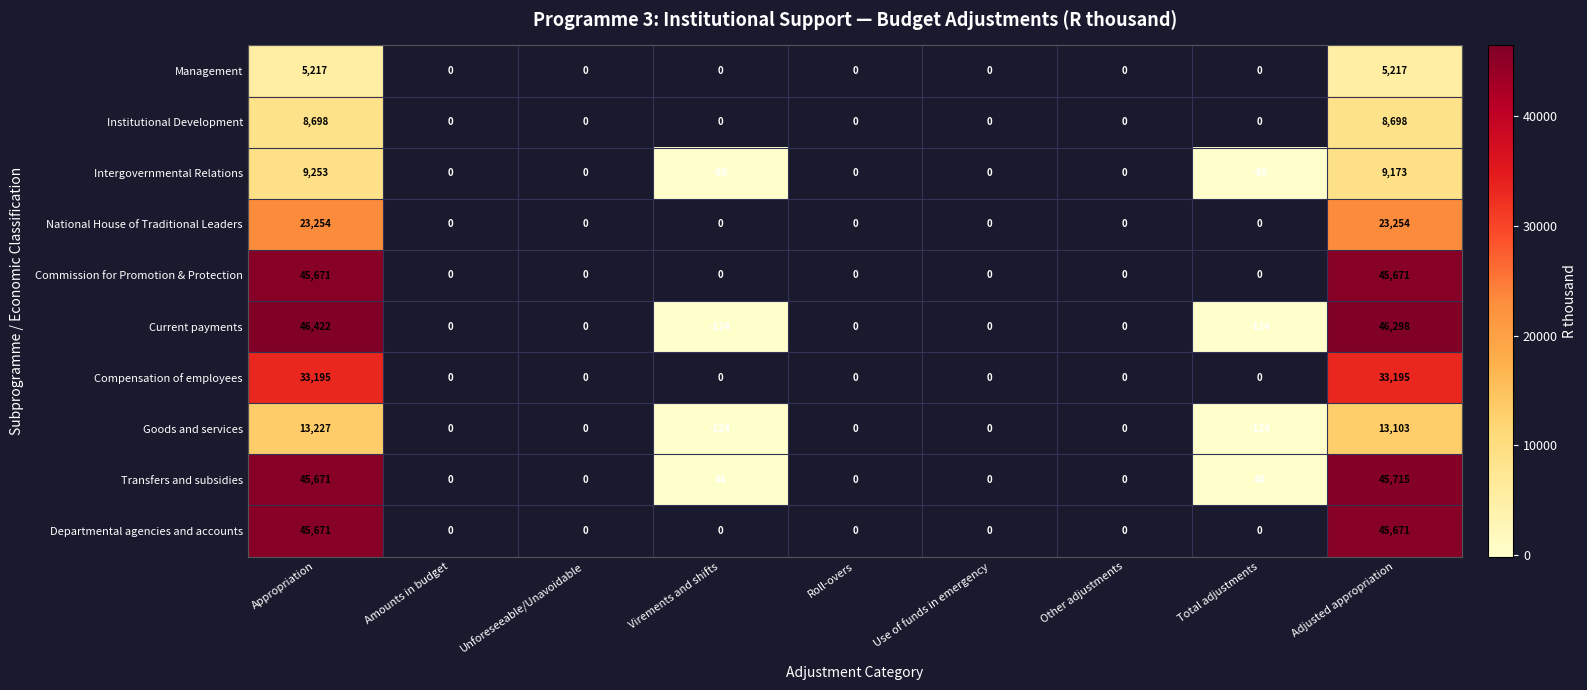

At which category is the sum across all series the highest?

Appropriation